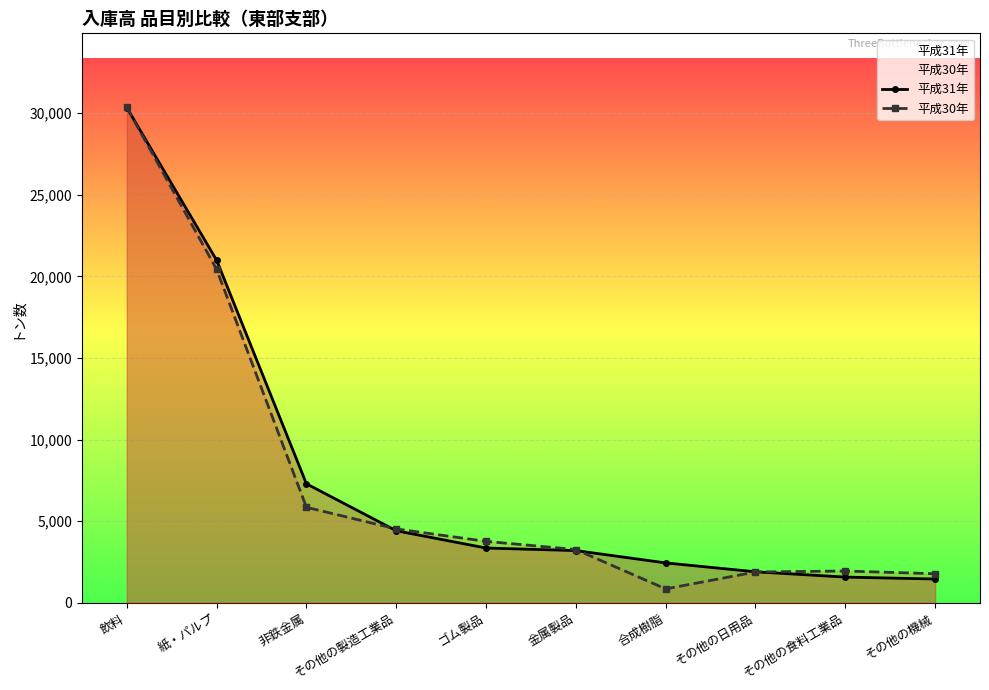

What is the minimum value shown in the chart?

850